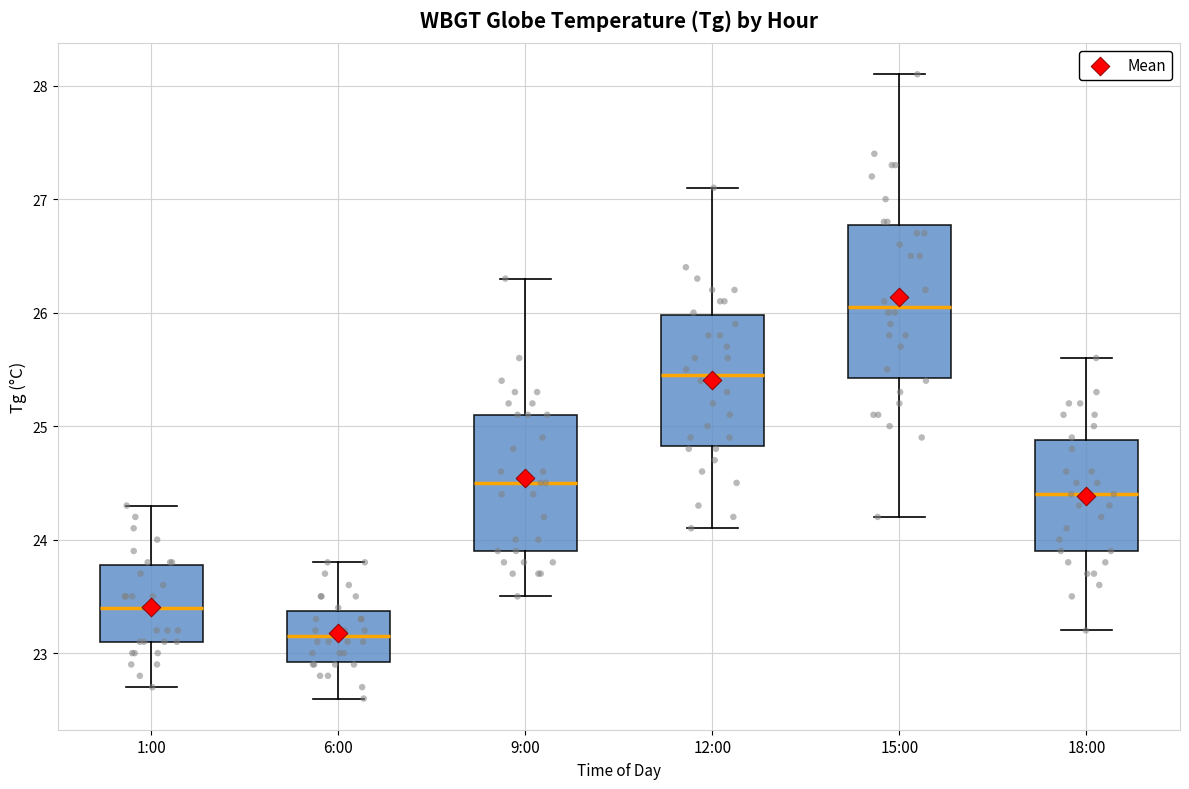

Which box has the lowest median line?

6:00